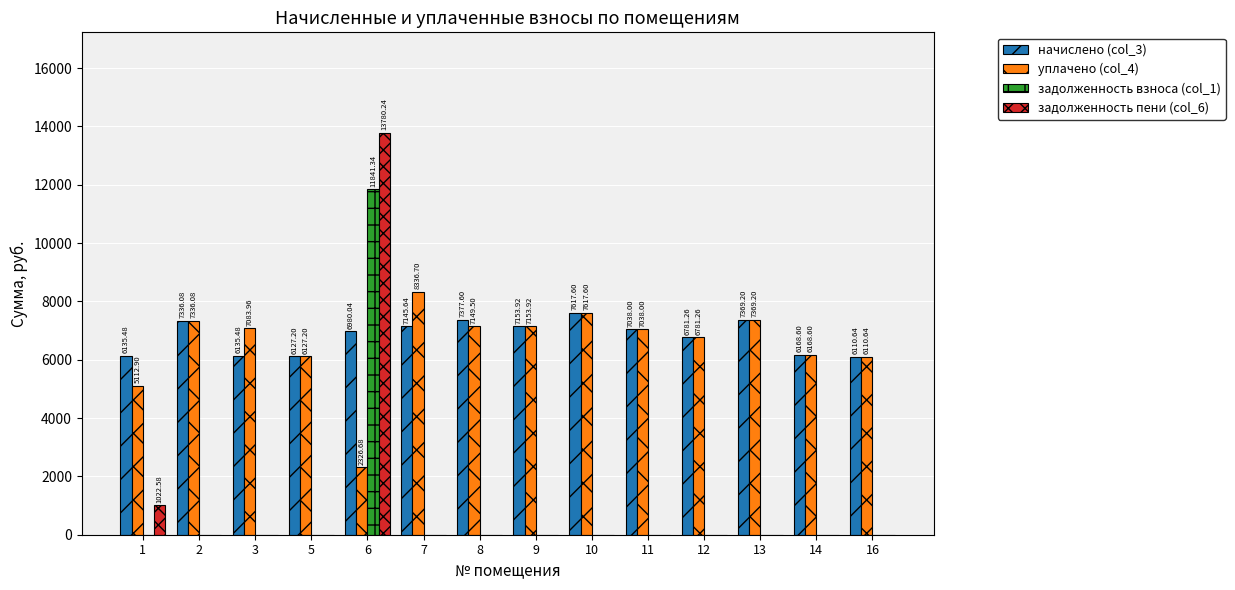

How many positive values does the задолженность пени (col_6) series have?

2